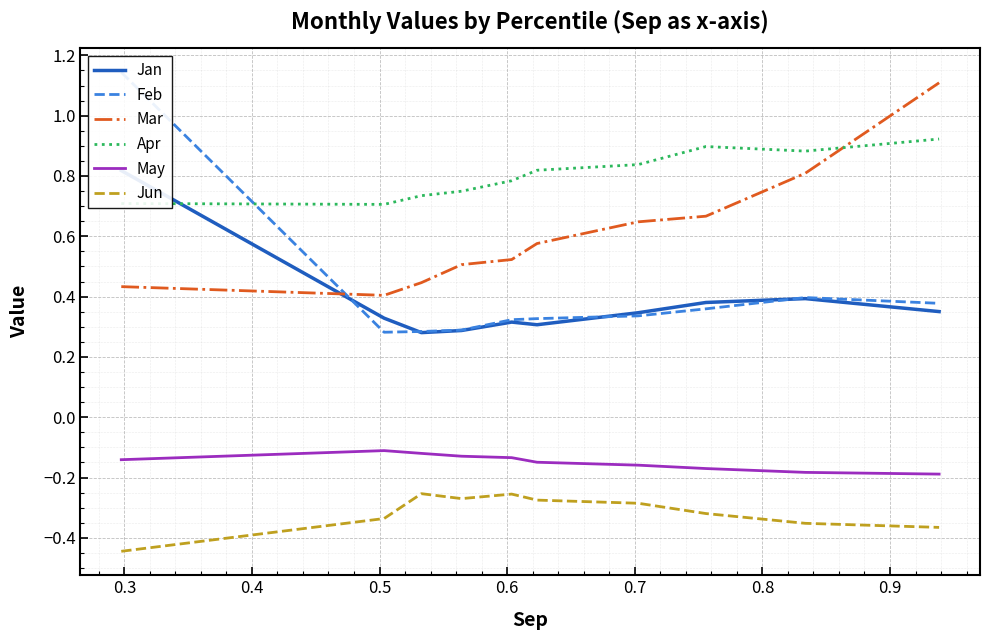

True or false: May and Mar intersect in this chart.

False